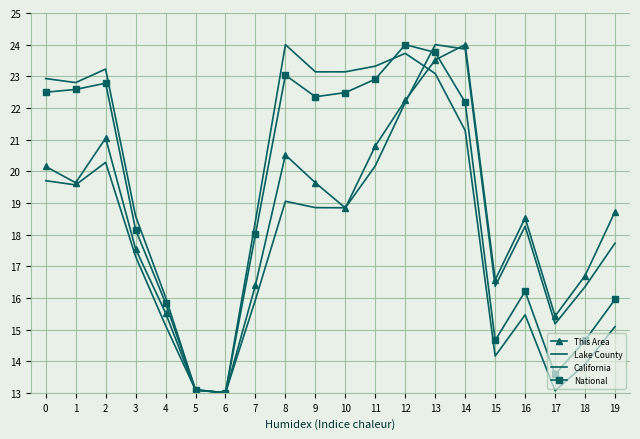

True or false: California and Lake County intersect in this chart.

True